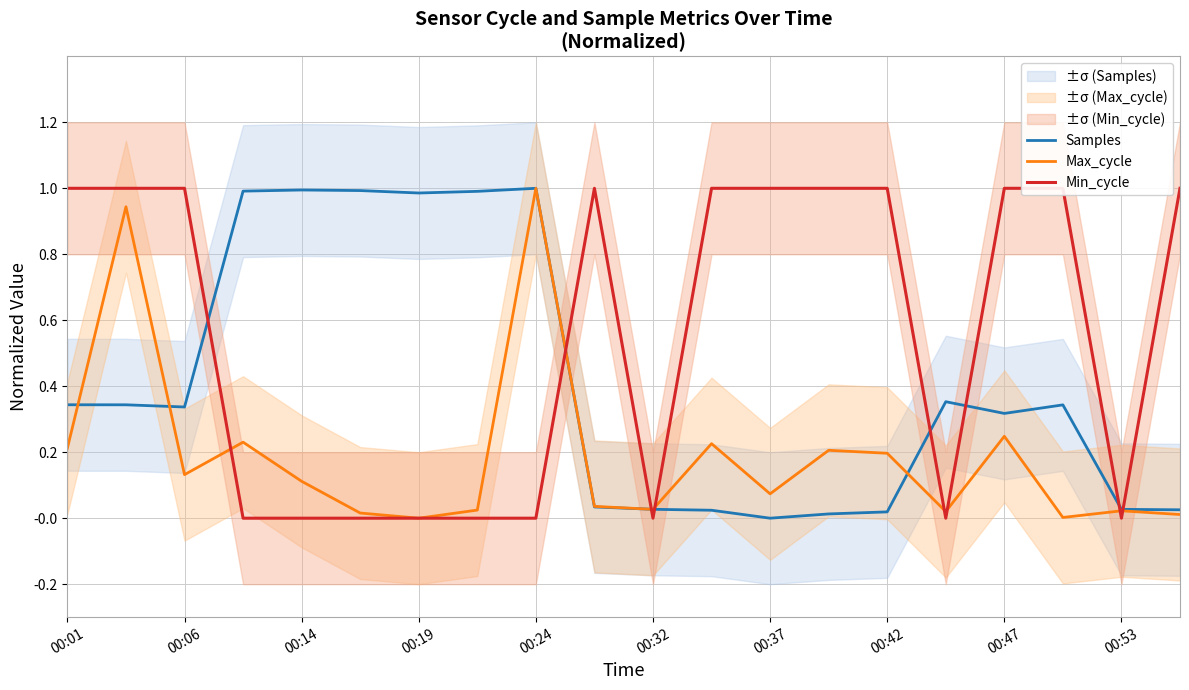

What is the maximum value for Samples?

1.0